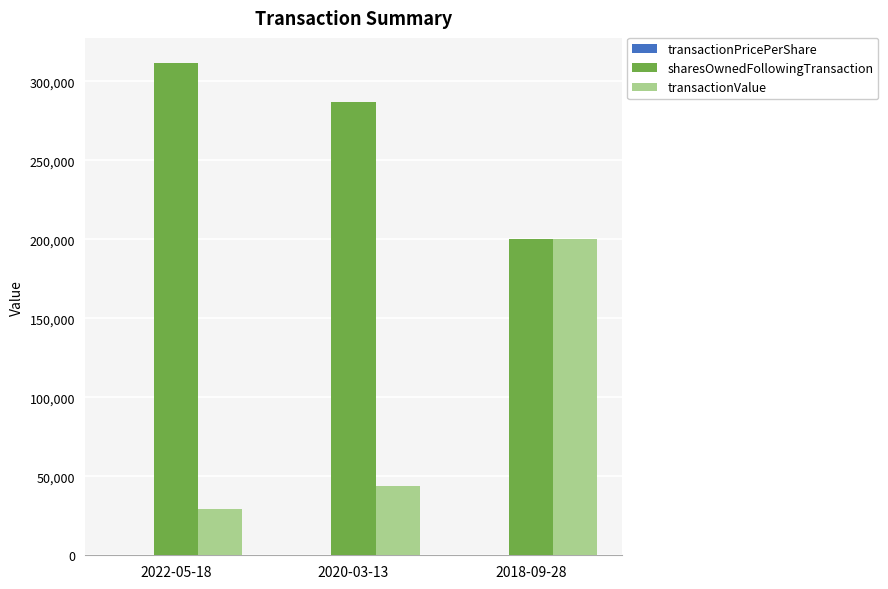

At which label does transactionValue reach its peak?

2018-09-28